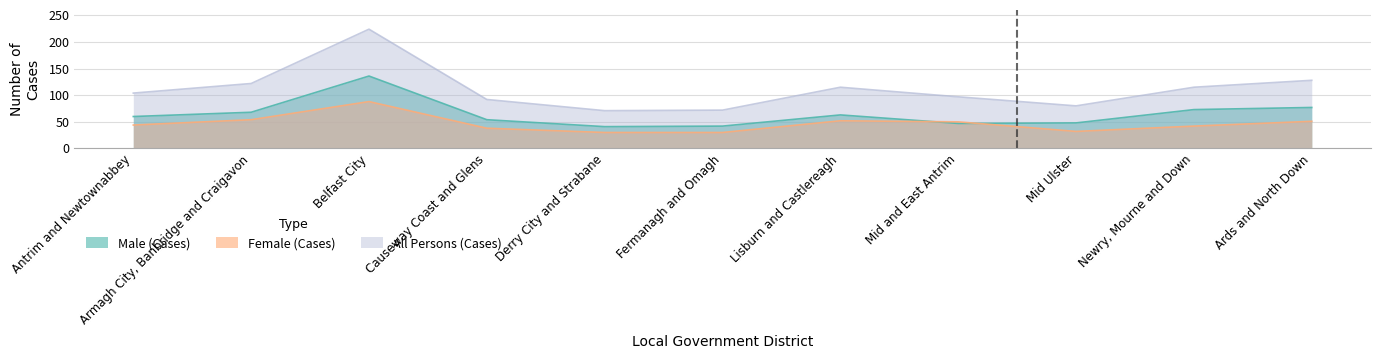

At how many categories does at least one series exceed 215?

1